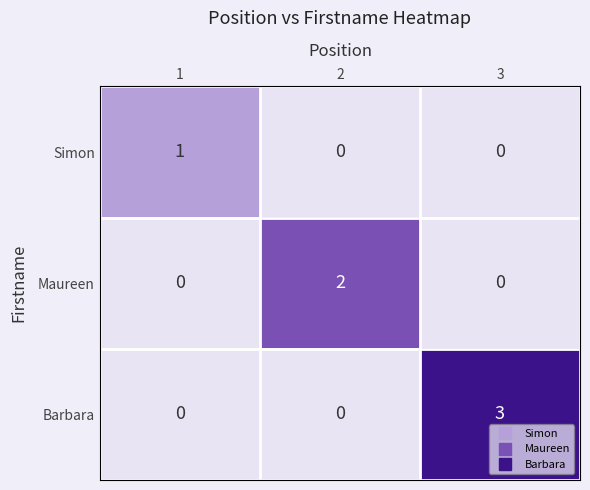

Count the Barbara values in the range 0 to 3.

3